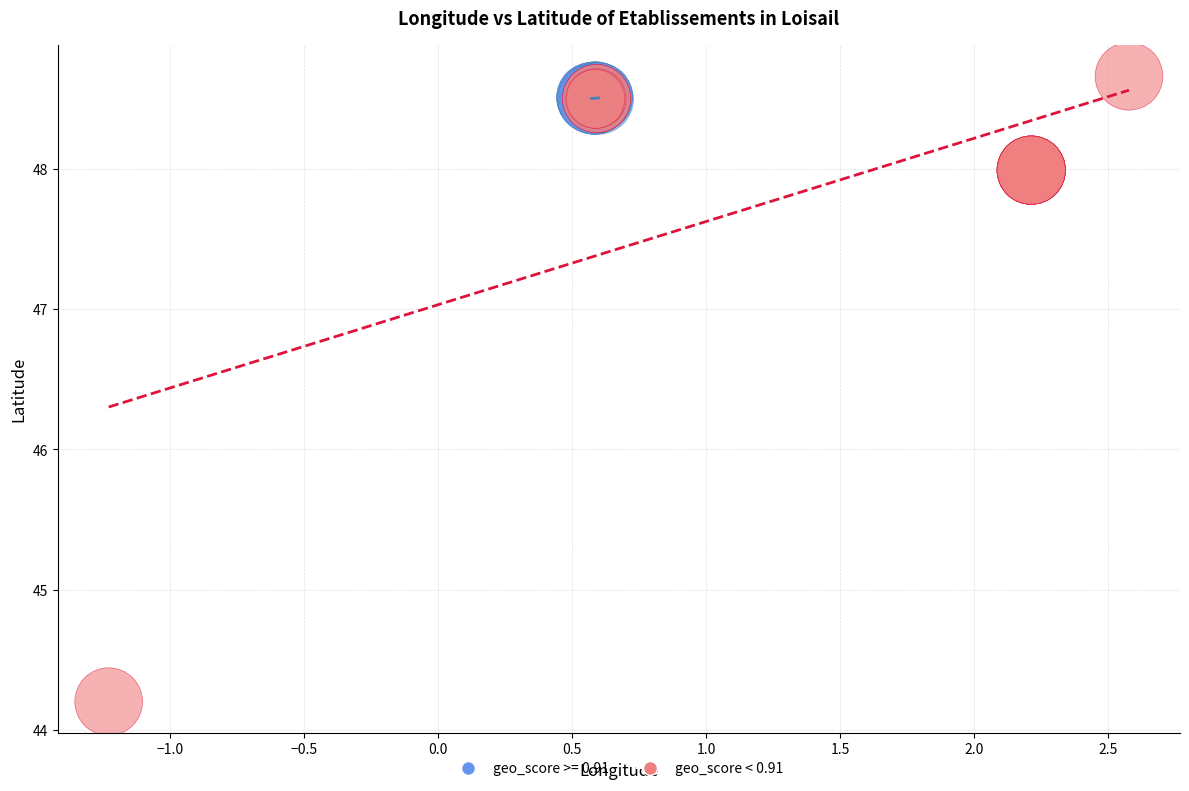

Which series contains the lowest Y value?

geo_score < 0.91